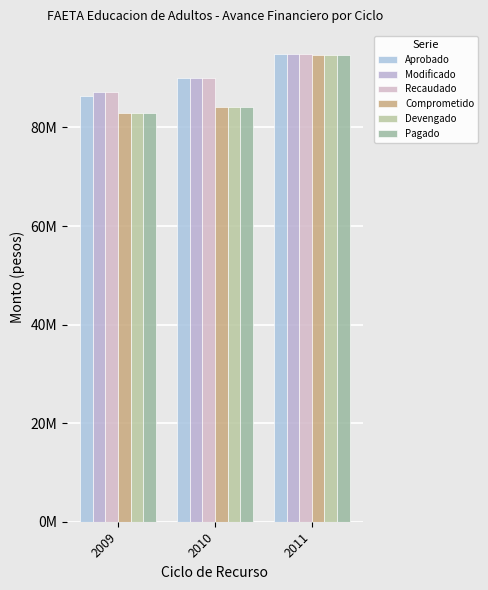

Reading left to right, extract all data points from this chart.

Aprobado: 86344816	90112333	94818769
Modificado: 87184148	90112333	94818769
Recaudado: 87184148	90112333	94818769
Comprometido: 82987423	84117136	94697295
Devengado: 82987423	84117136	94697295
Pagado: 82987423	84117136	94697295